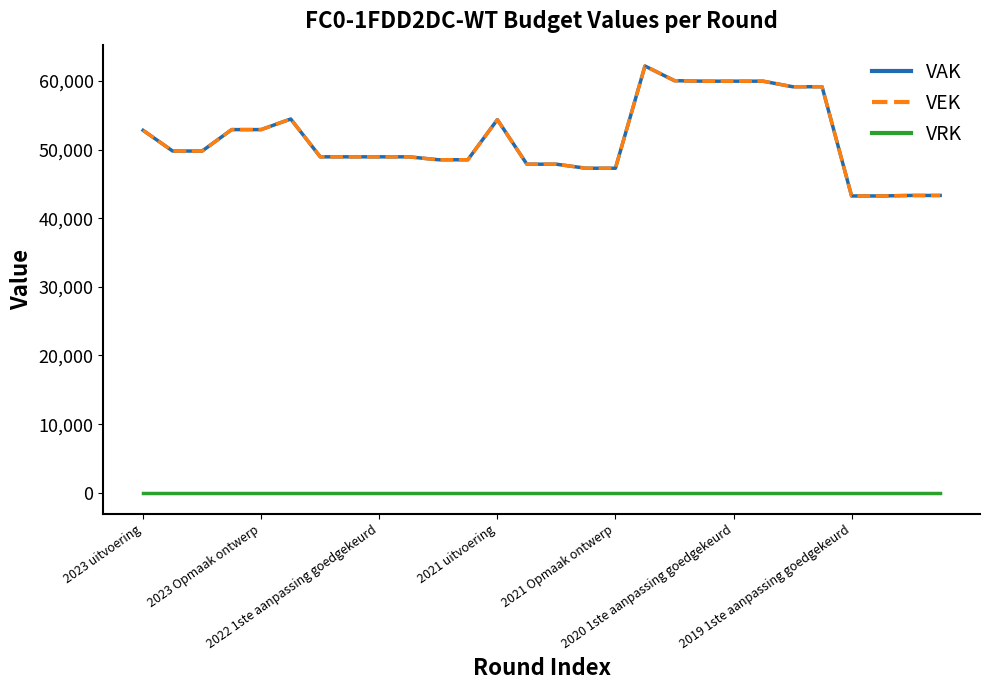

True or false: VEK and VRK cross at least once.

False